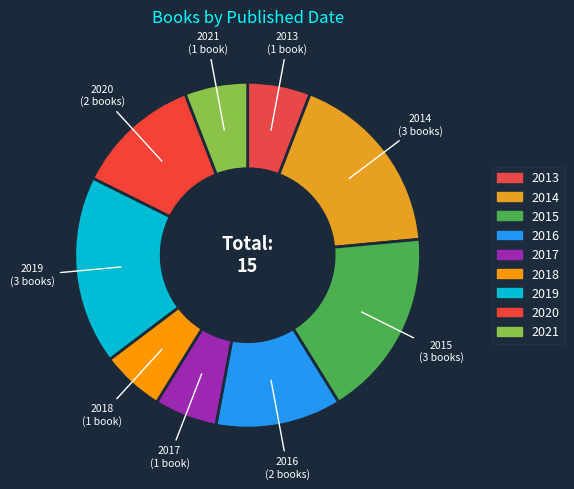

How many slices are in this pie chart?

9